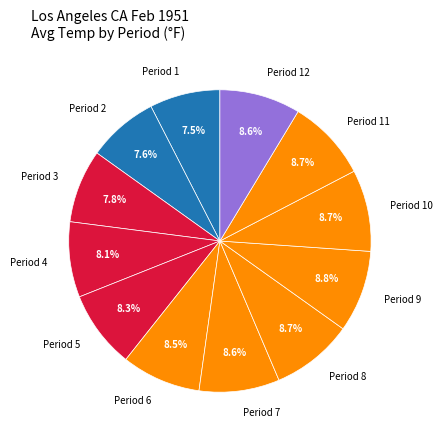

What portion of the pie excludes Period 5?

91.7%